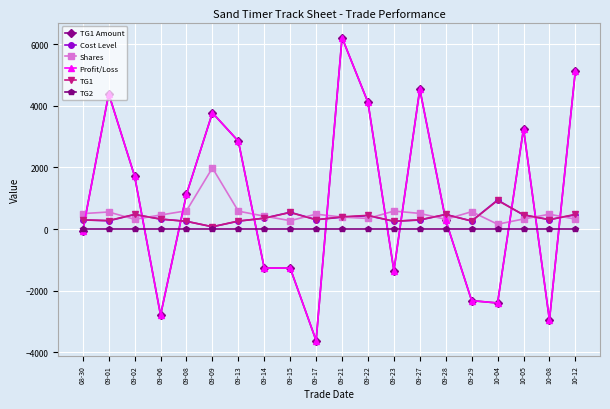

How many intersections are there between Shares and TG1 Amount?

11